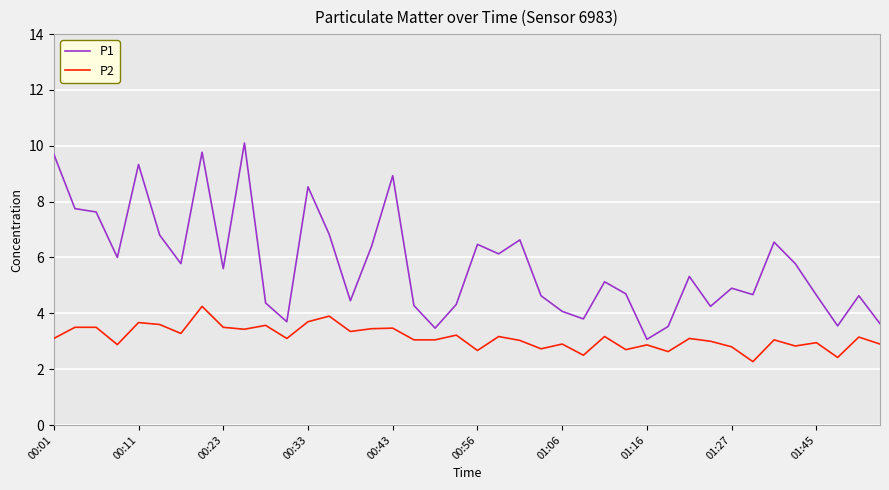

What is the smallest value displayed?

2.3